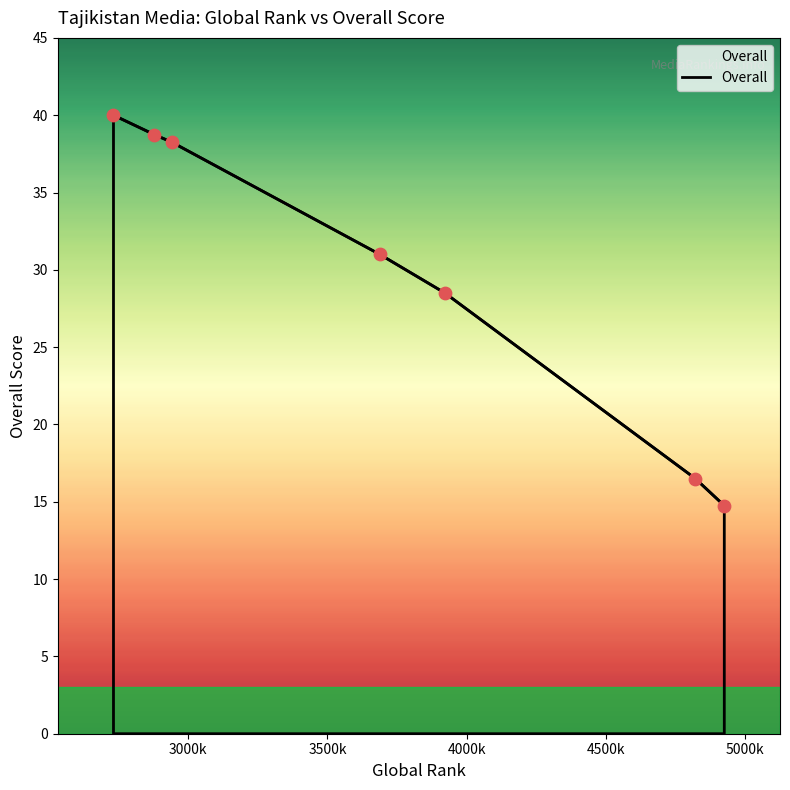

What is the difference between the maximum and second lowest values?

23.5